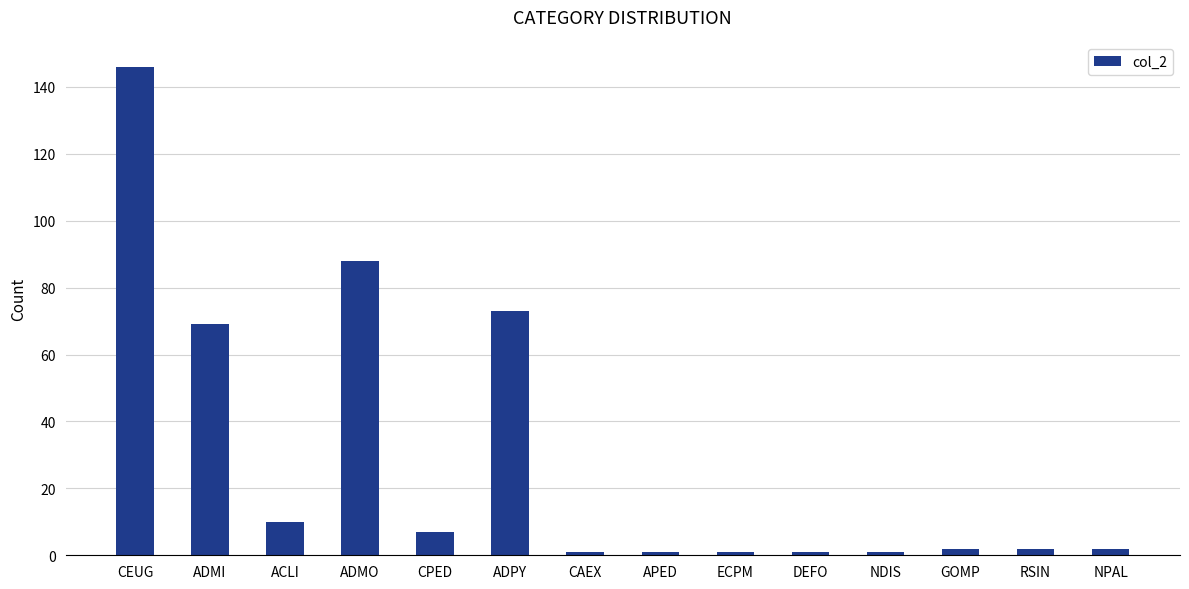

At which label does the data first exceed 2?

CEUG